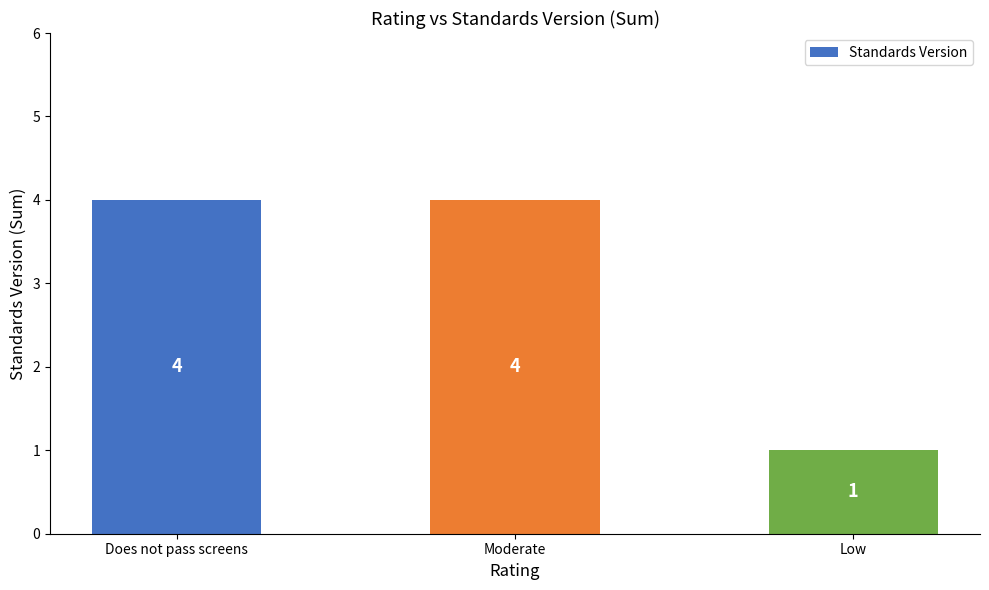

What is the average value?

3